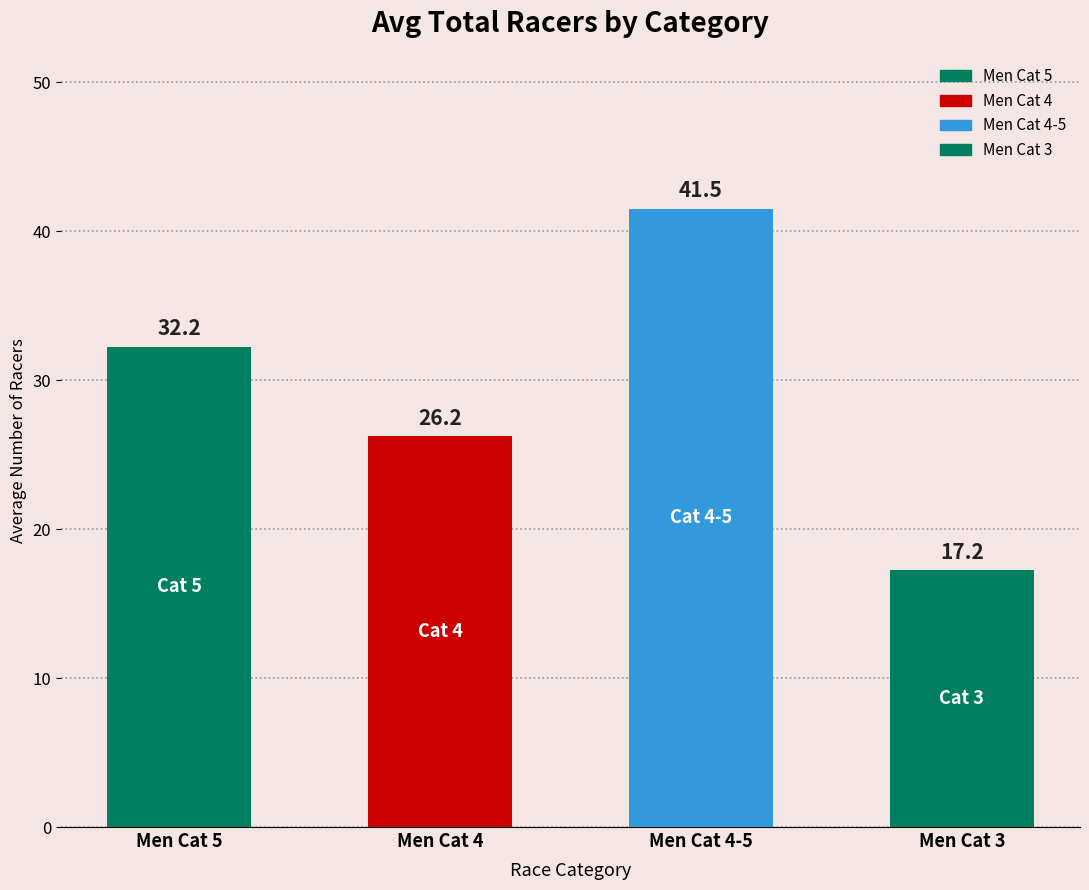

Is it true that the value at Men Cat 5 is 16.7?

False